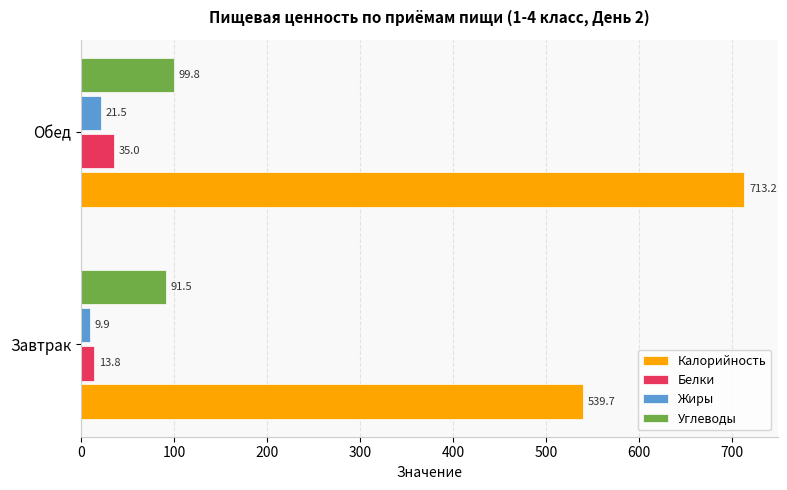

List the labels in order of Калорийность value, smallest first.

Завтрак, Обед